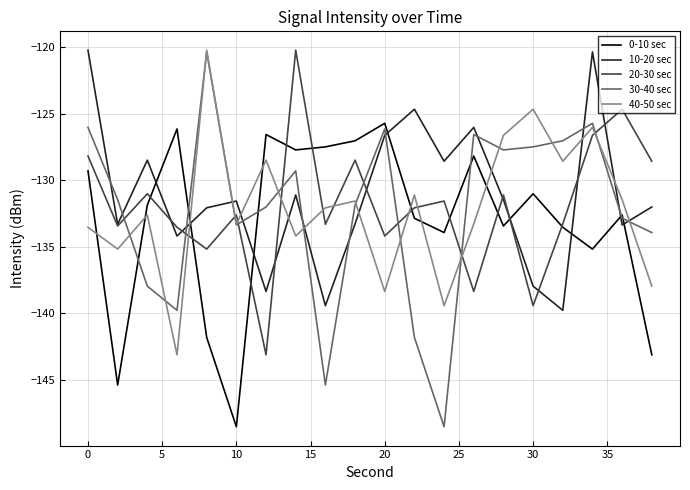

After their last crossing, which series has the higher values: 0-10 sec or 10-20 sec?

10-20 sec